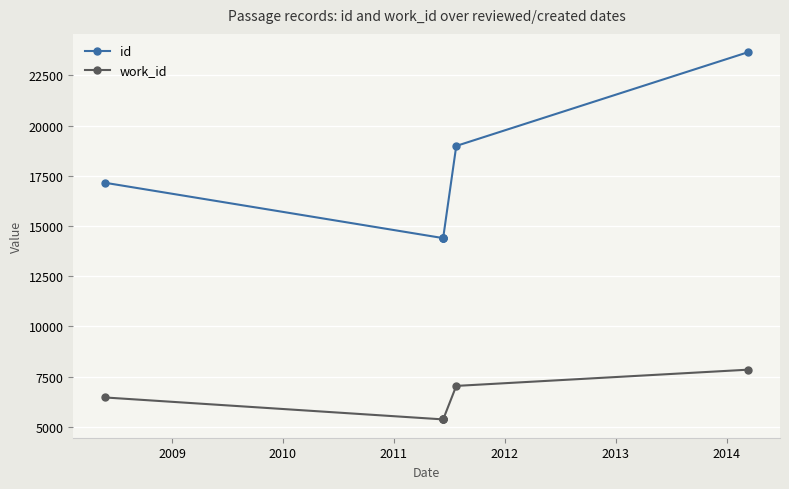

At which category is the sum across all series the highest?

2014